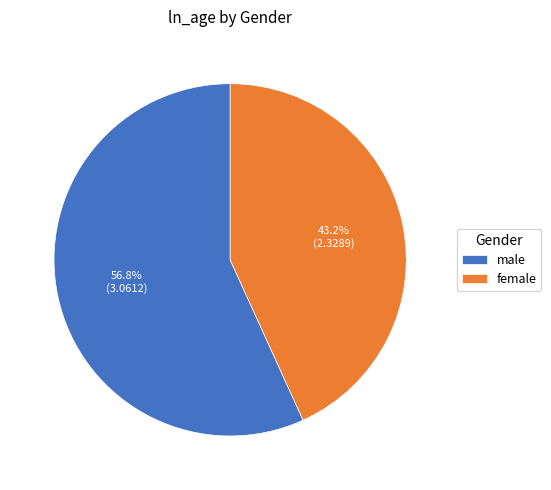

What percentage is the female slice, to the nearest percent?

43%